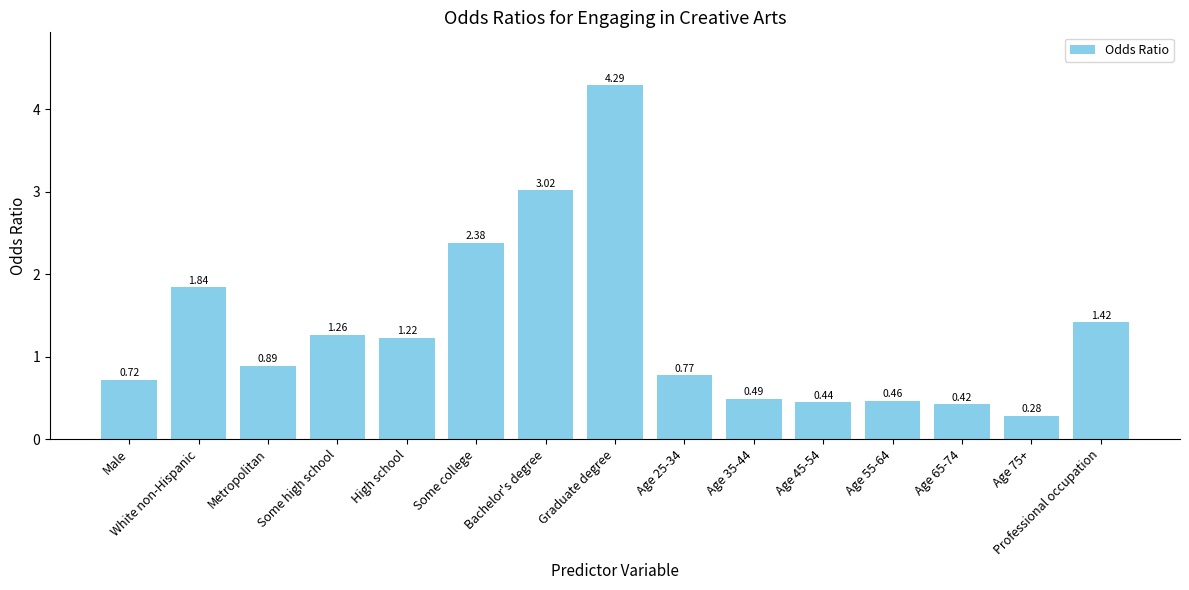

What is the difference between the maximum and second lowest values?

3.9